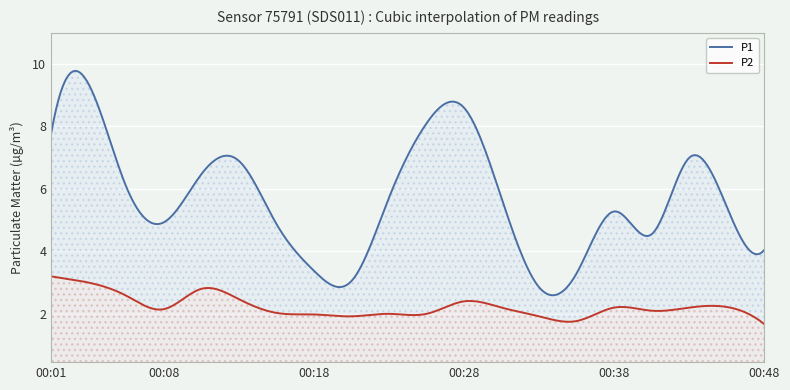

Rank the series at 00:46 from highest to lowest value.

P1, P2